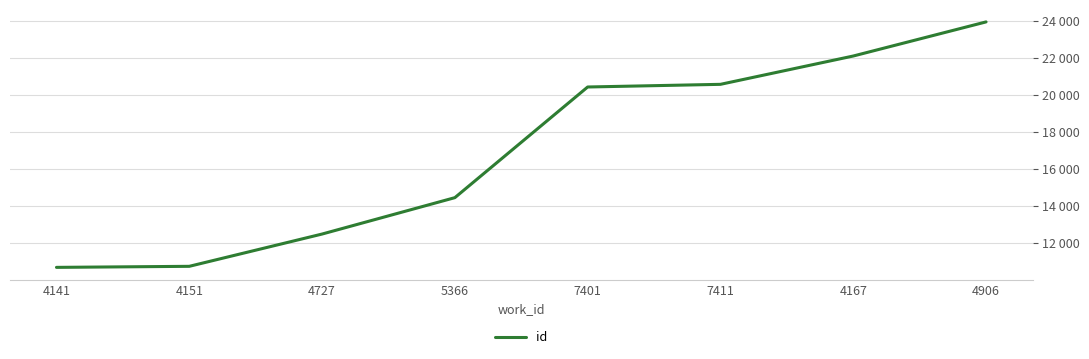

What is the smallest value displayed?

10665